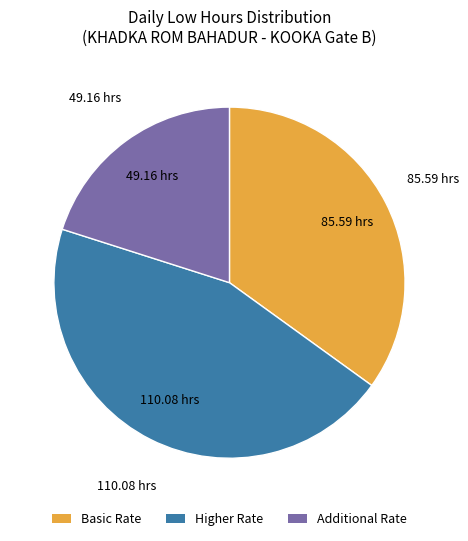

How many segments does this pie chart have?

3